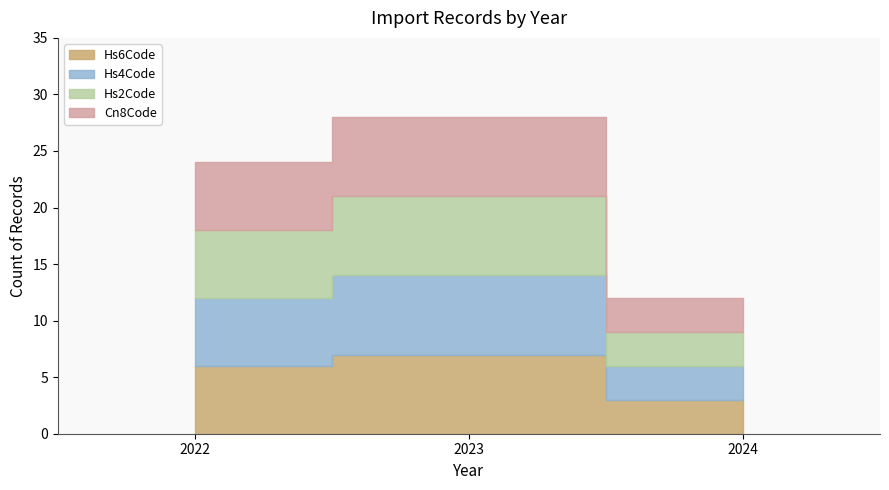

Between 12 and 4, which is larger?

12